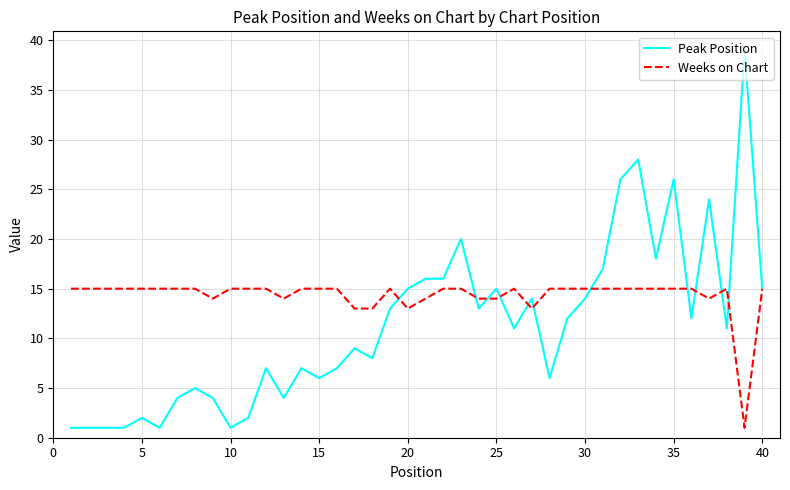

Which series has the largest total across all categories?

Weeks on Chart